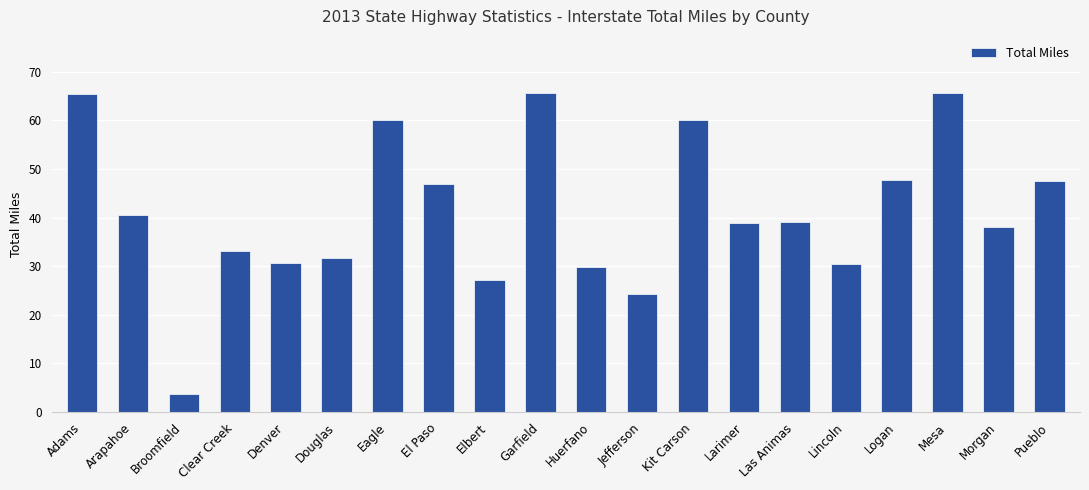

What is the minimum value shown in the chart?

3.8